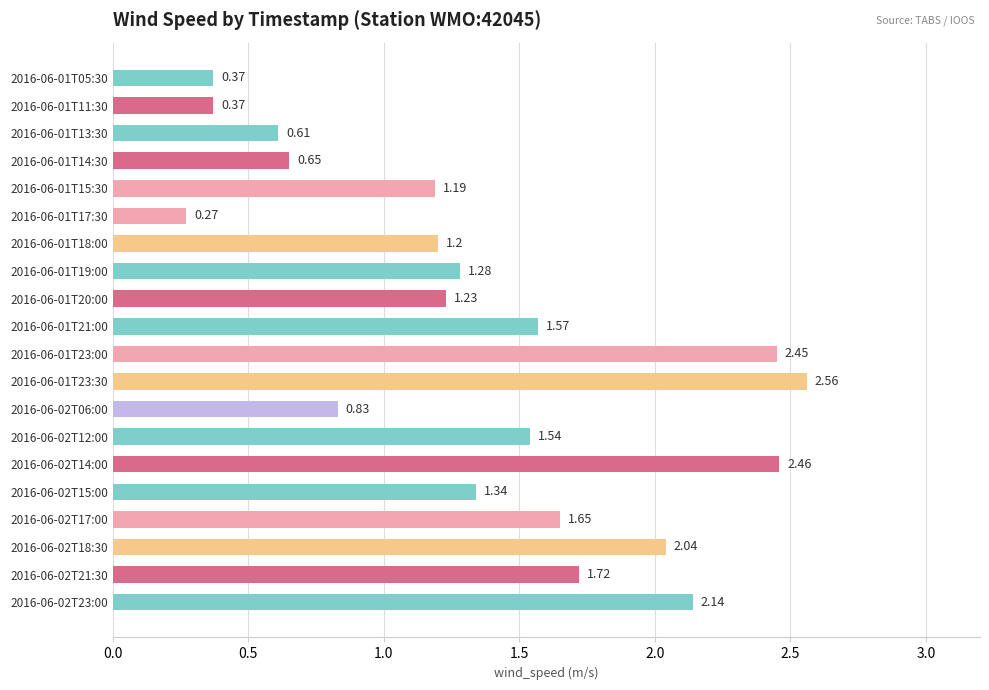

Which has a higher value, 2016-06-02T15:00 or 2016-06-01T05:30?

2016-06-02T15:00